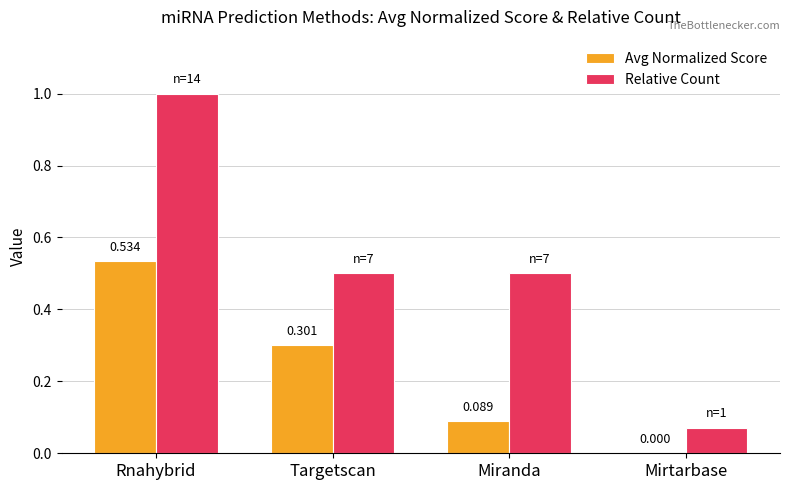

What is the greatest value displayed?

1.0